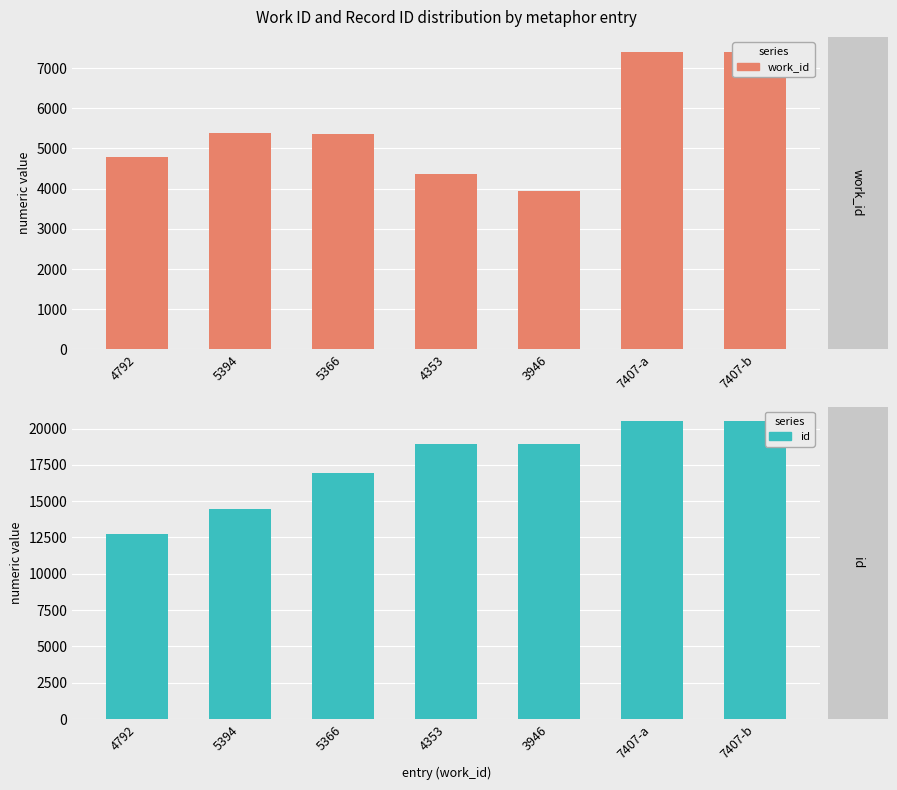

What is the label of the 1st bar from the left?

4792